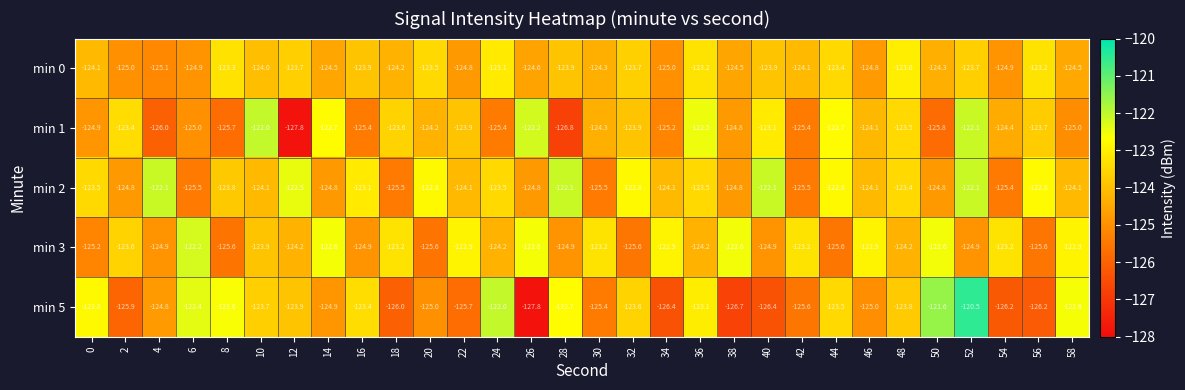

True or false: min 0 has a value of -123.1 at 24.

True